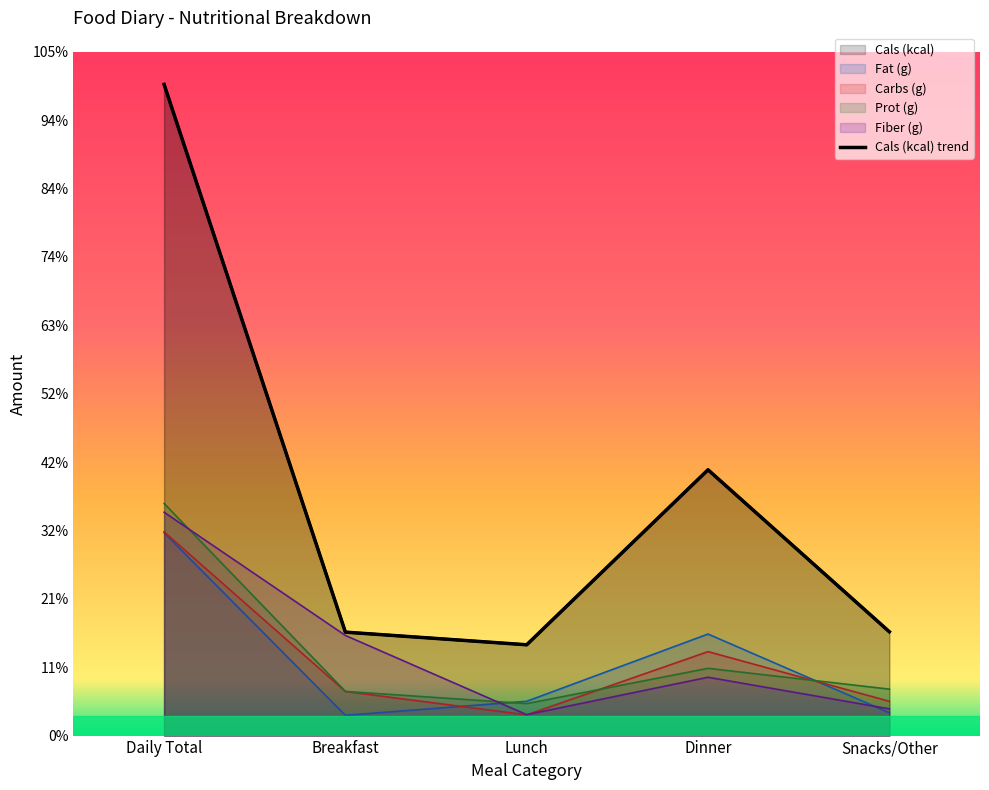

What is the maximum value for Prot (g)?

1194.0